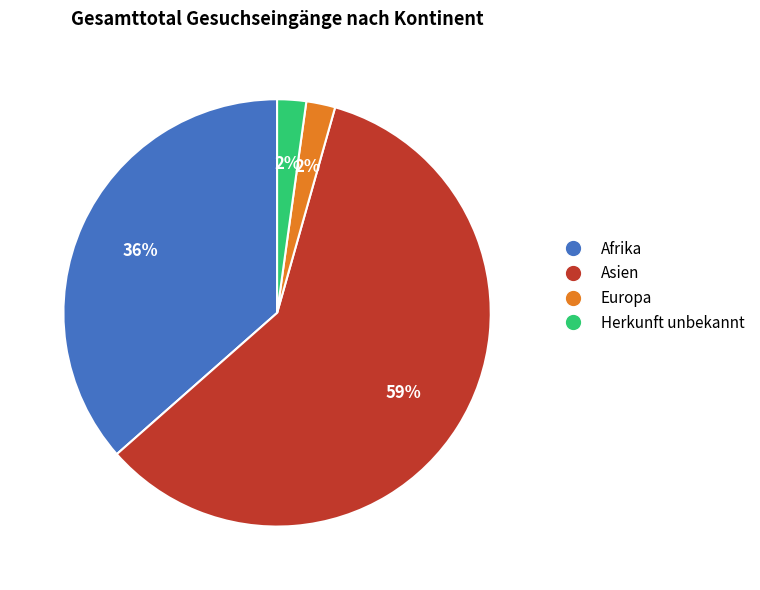

Which category accounts for the majority?

Asien